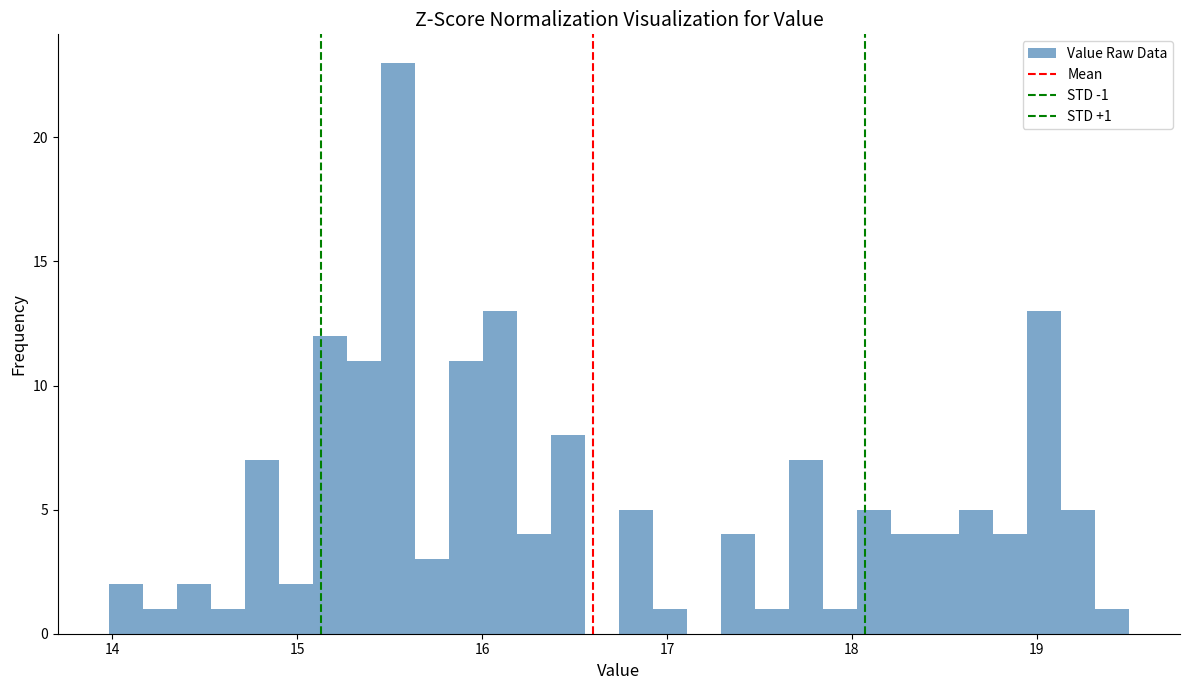

Around what value on the x-axis is the tallest bar? Give the approximate position of its centre, as read against the axis.

15.5